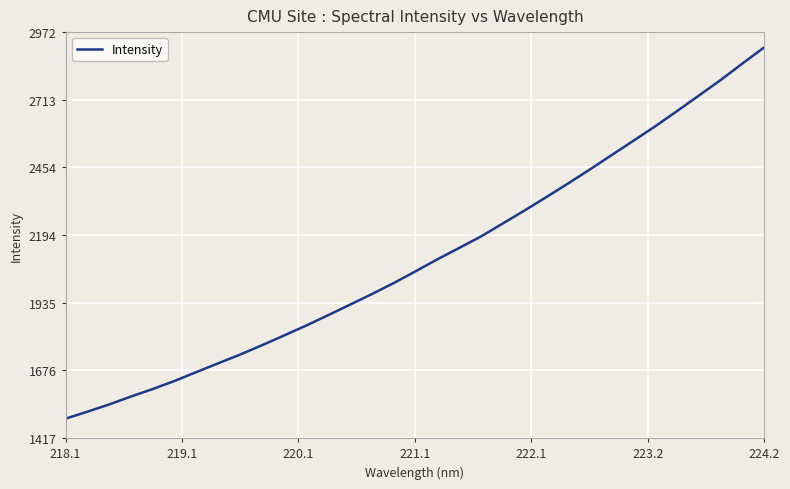

What is the difference between the maximum and minimum values?

1422.6